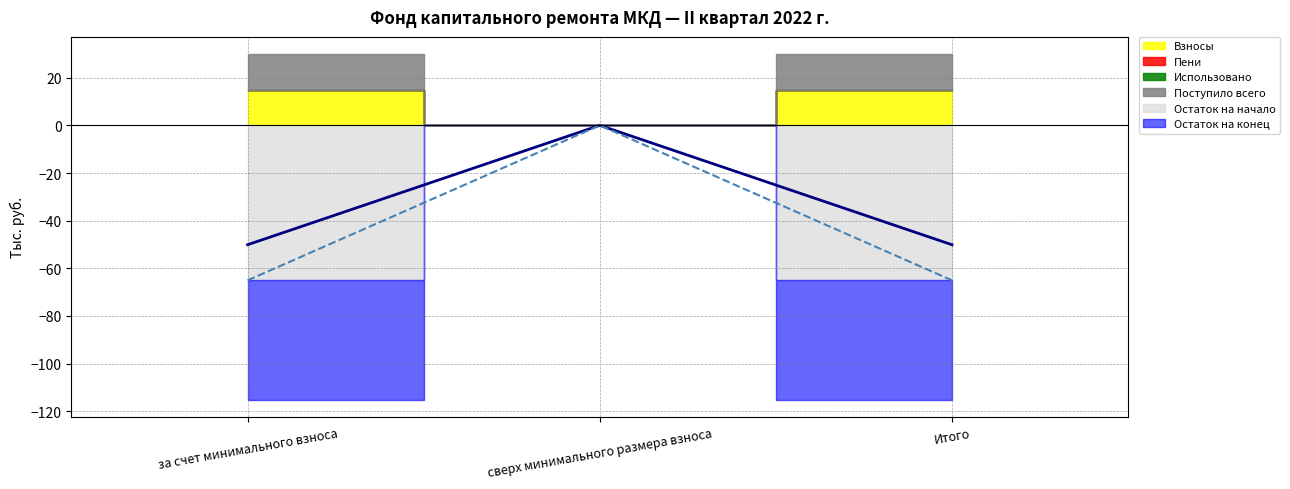

Where is Поступило всего nearest to the value 7?

сверх минимального размера взноса